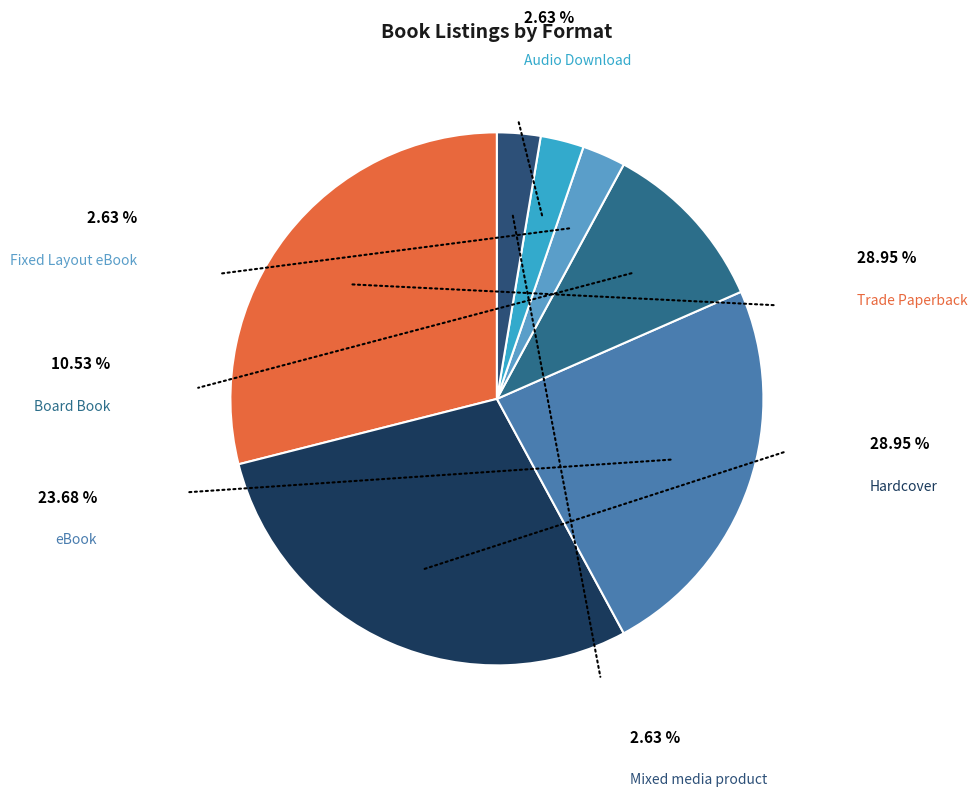

To the nearest percent, what percentage of the pie is eBook?

24%